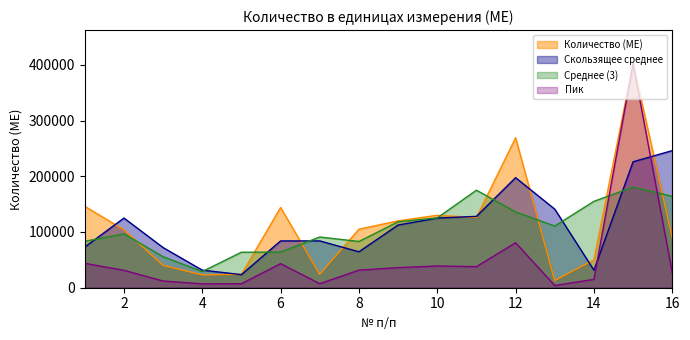

Reading left to right, extract all data points from this chart.

146000	104000	40000	23000	24000	144000	24000	105000	120000	130000	126000	269000	13000	50000	402000	90000